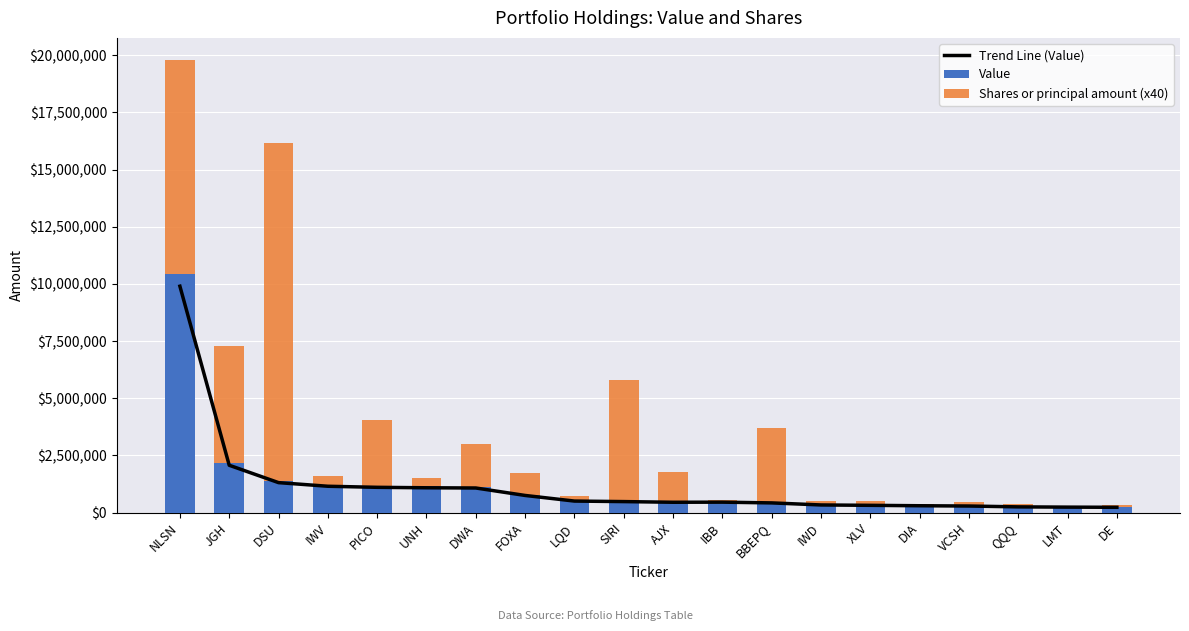

At which label does Shares or principal amount (x40) reach its peak?

DSU